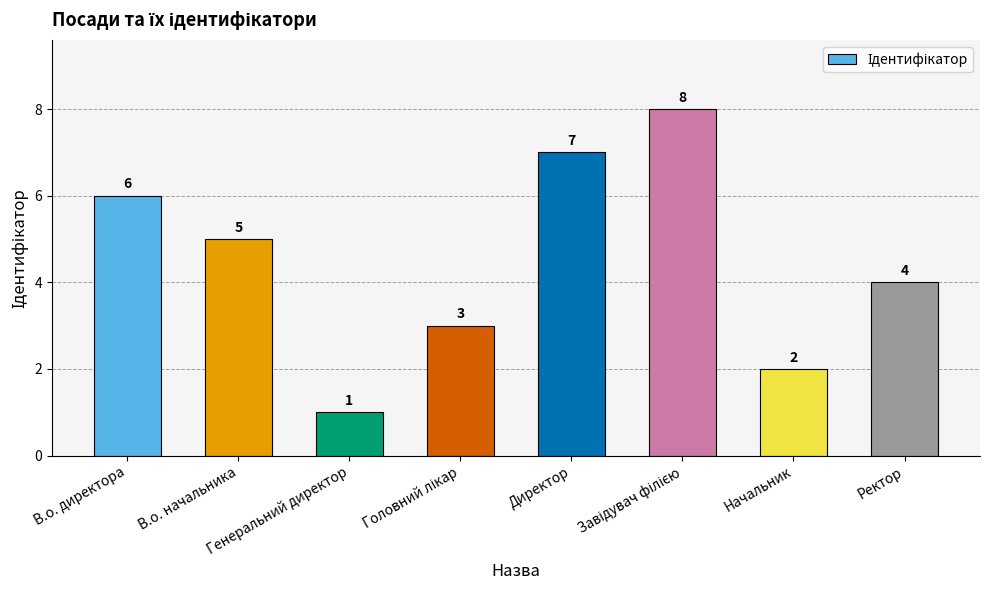

What is the greatest value displayed?

8